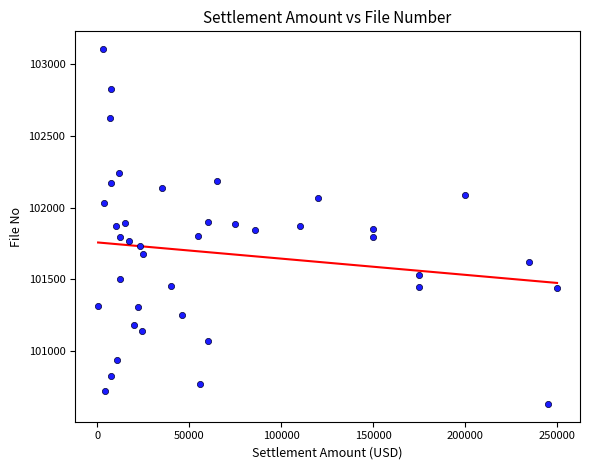

What is the range of X values (max minus min)?

249500